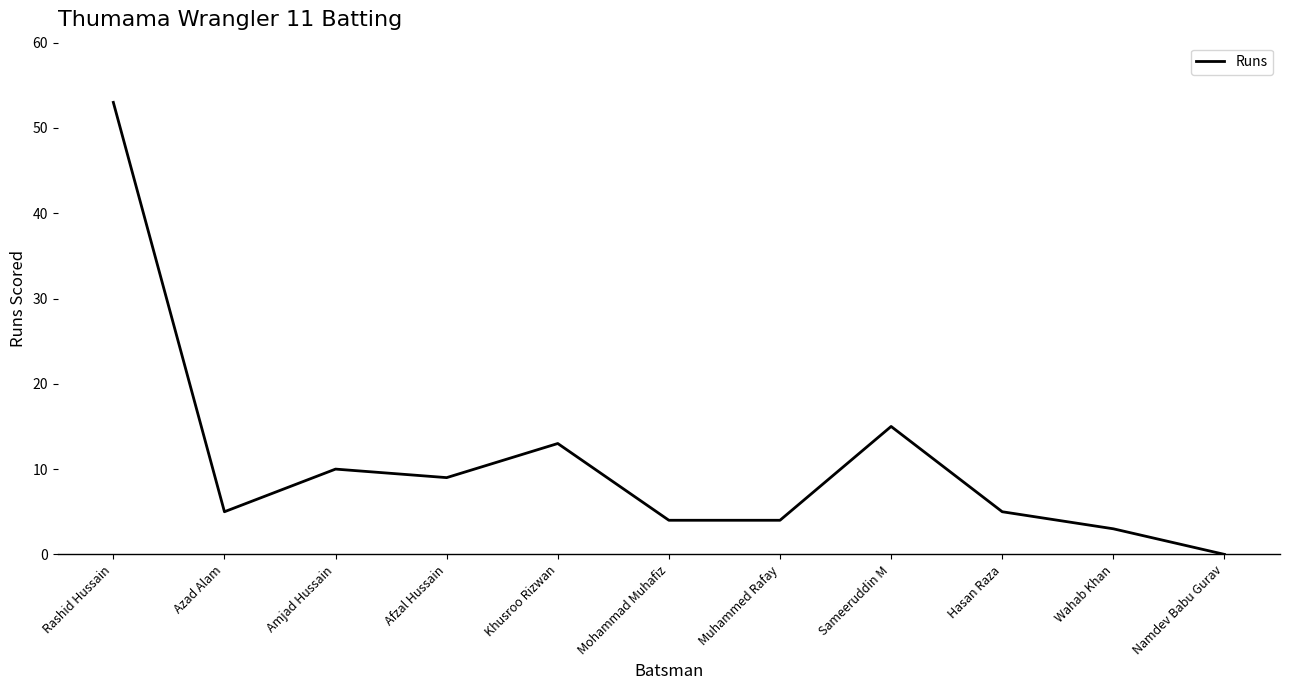

Reading left to right, what are all the values shown in this chart?

Rashid Hussain=53	Azad Alam=5	Amjad Hussain=10	Afzal Hussain=9	Khusroo Rizwan=13	Mohammad Muhafiz=4	Muhammed Rafay=4	Sameeruddin M=15	Hasan Raza=5	Wahab Khan=3	Namdev Babu Gurav=0